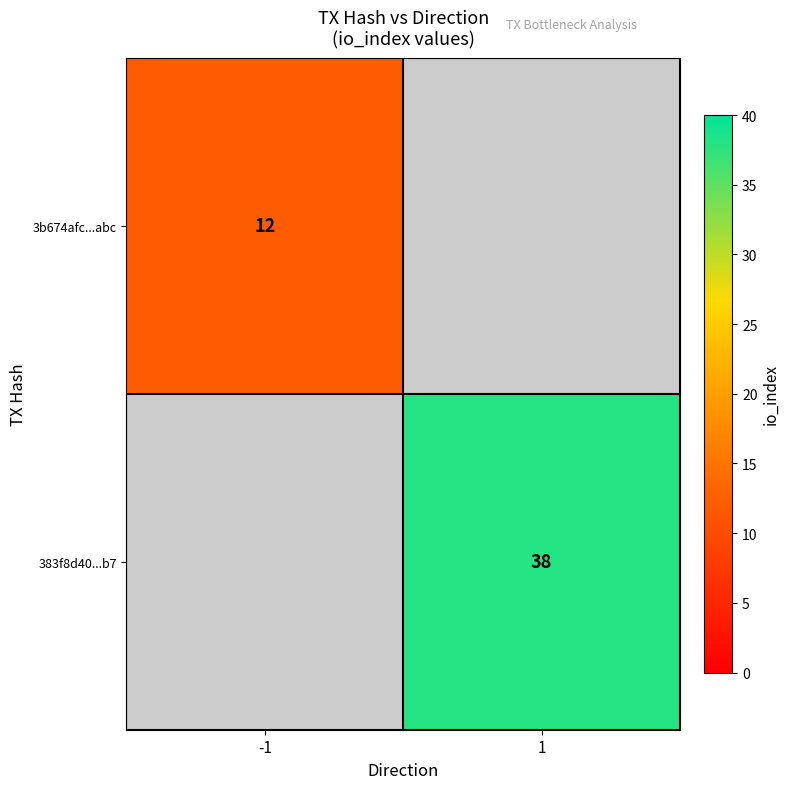

Is it true that 383f8d40...b7 equals 38 at 1?

True